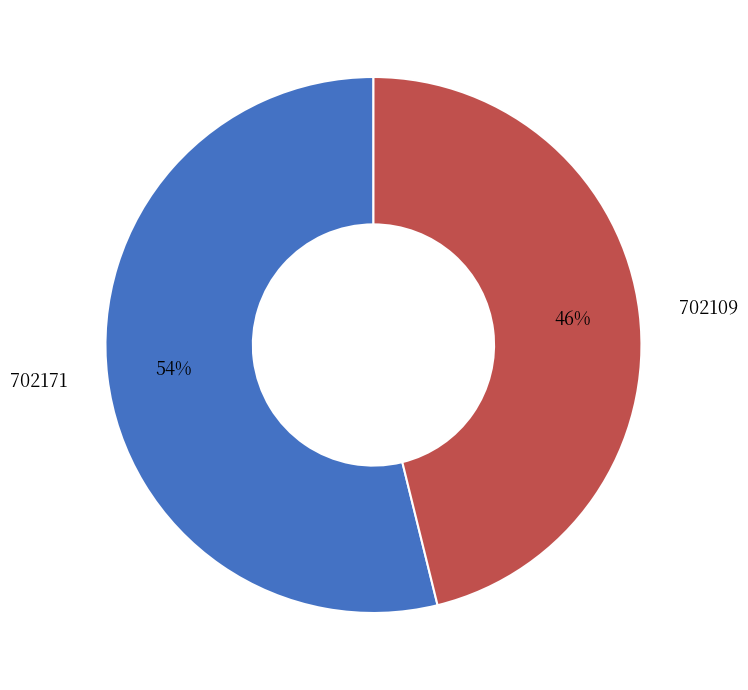

To the nearest percent, what portion does 702109 represent?

46%